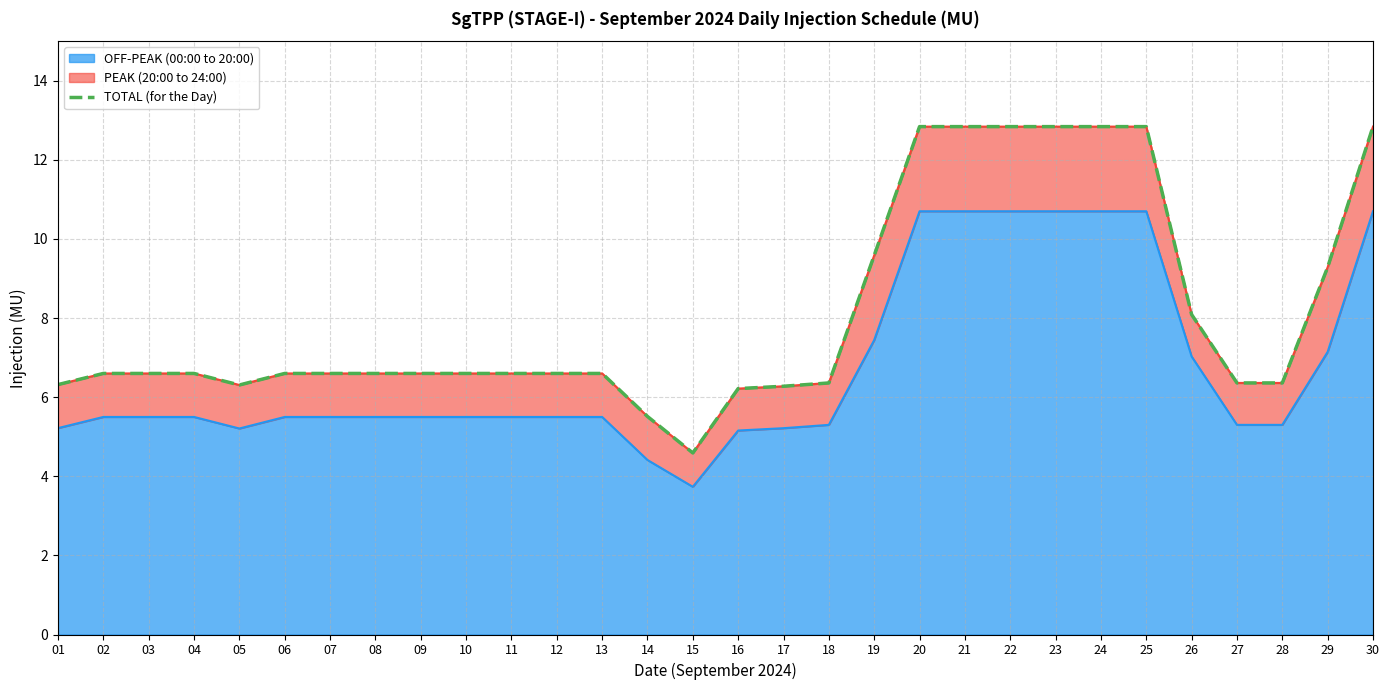

The value at 19 is 12.8. True or false?

False